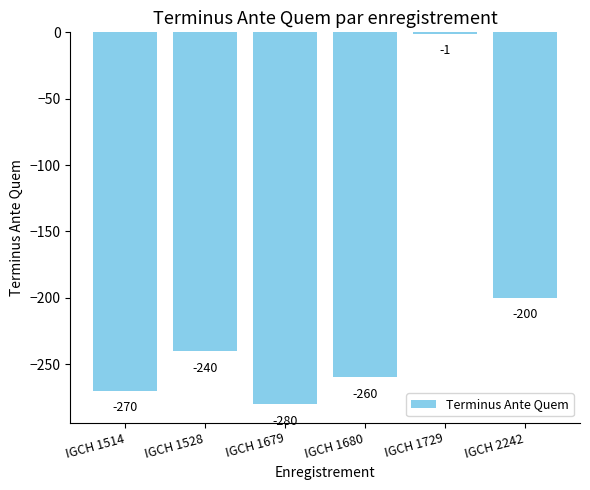

Which label corresponds to the smallest value in the chart?

IGCH 1679